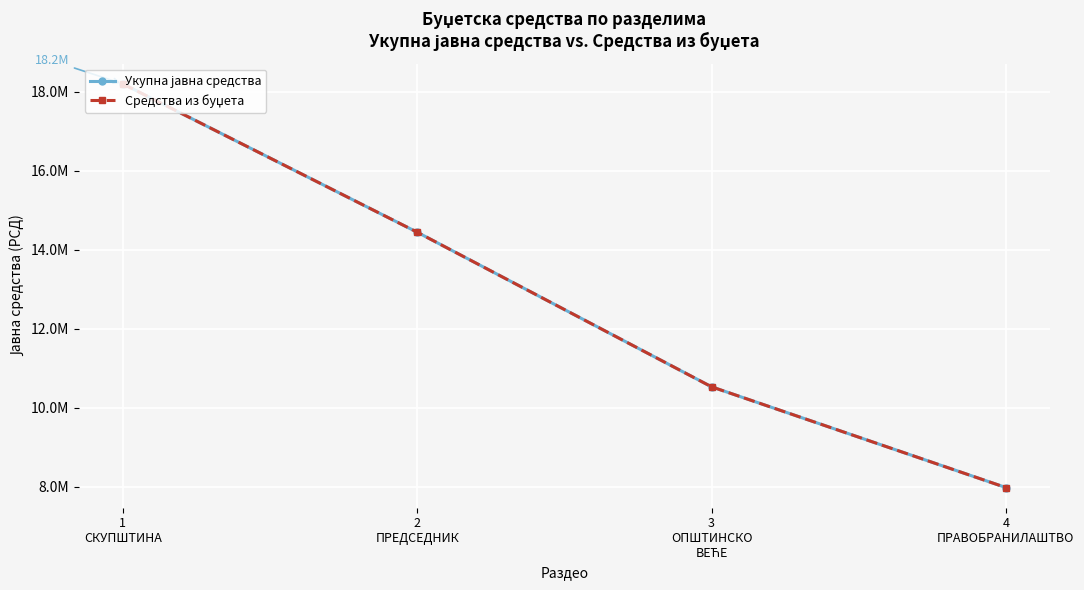

Is this an area chart (filled region under the line)?

No